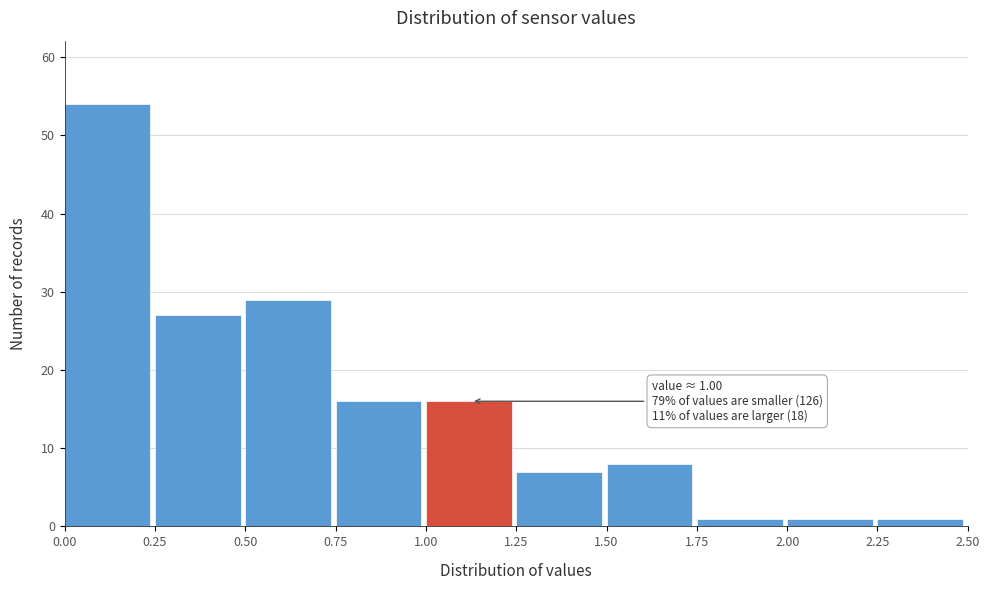

Which range on the x-axis has the tallest bar?

0.00 to 0.25